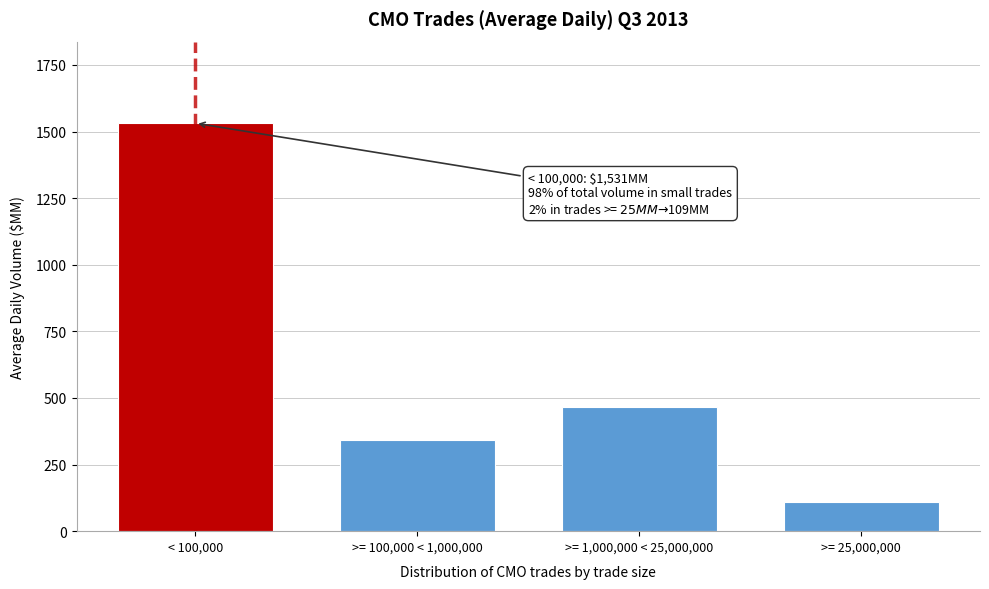

Reading right to left, transcribe all the data shown in this chart.

>= 25,000,000=109.4	>= 1,000,000 < 25,000,000=465.7	>= 100,000 < 1,000,000=343.8	< 100,000=1531.2